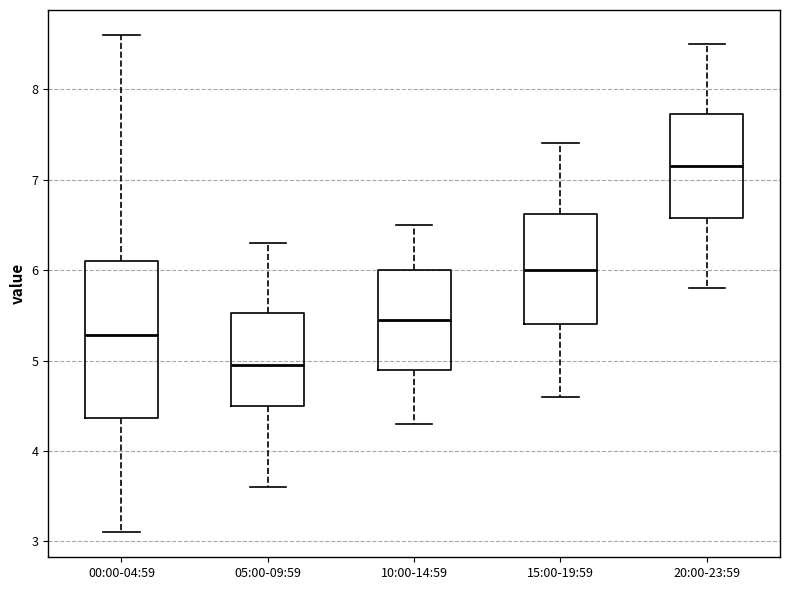

Reading left to right, transcribe this box plot: for each box, give where its median line is, the range the box spans, and where its two whiskers end, as read against the y-axis. The values are not printed on the chart, so give them approximately, as read against the axis.

00:00-04:59: median 5.3, box 4.4 to 6.1, whiskers 3.1 to 8.6
05:00-09:59: median 5.0, box 4.5 to 5.5, whiskers 3.6 to 6.3
10:00-14:59: median 5.5, box 4.9 to 6.0, whiskers 4.3 to 6.5
15:00-19:59: median 6.0, box 5.4 to 6.6, whiskers 4.6 to 7.4
20:00-23:59: median 7.2, box 6.6 to 7.7, whiskers 5.8 to 8.5